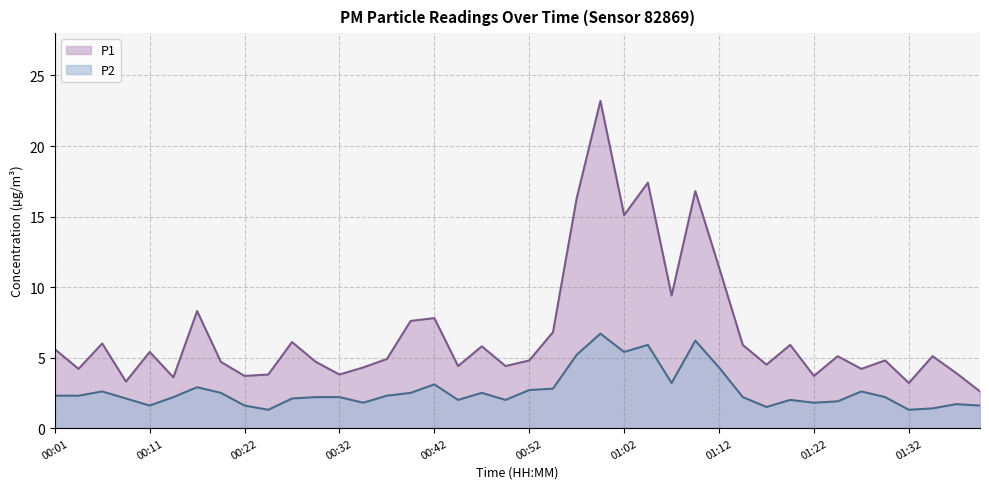

At which label is P2 closest to 4?

01:12